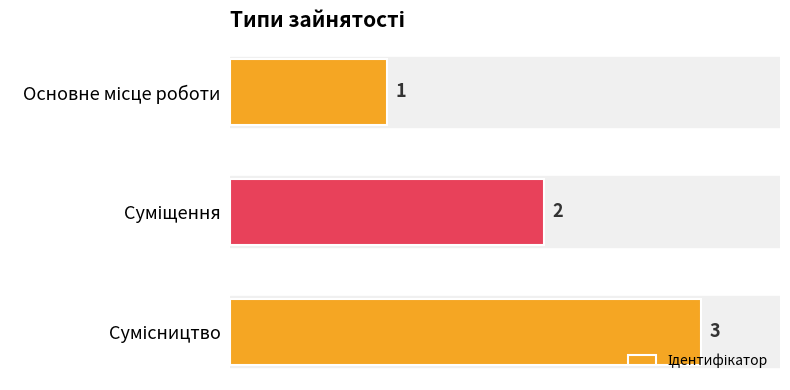

Count the number of data series in this chart.

1